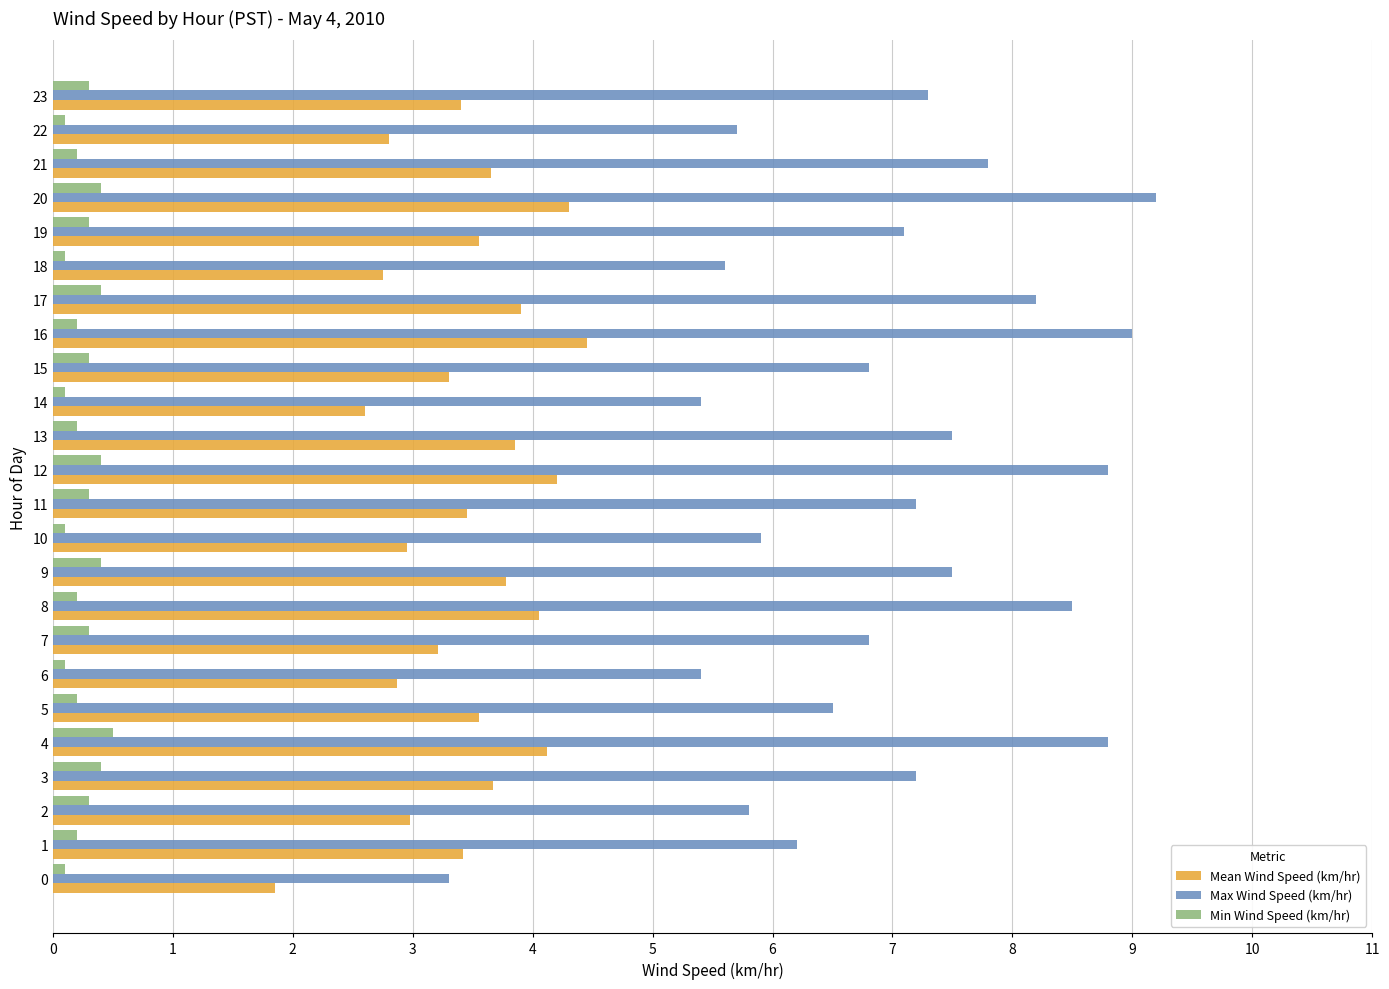

Read the Max Wind Speed (km/hr) value at 2.

5.8